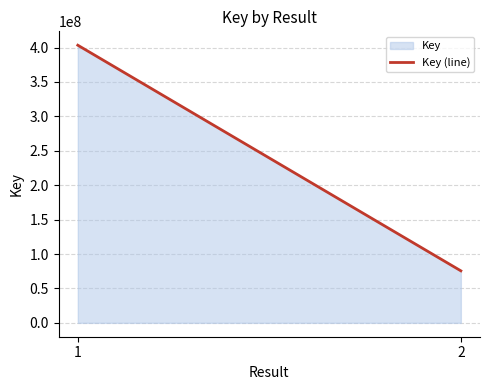

At which label is the value closest to 239498874?

2